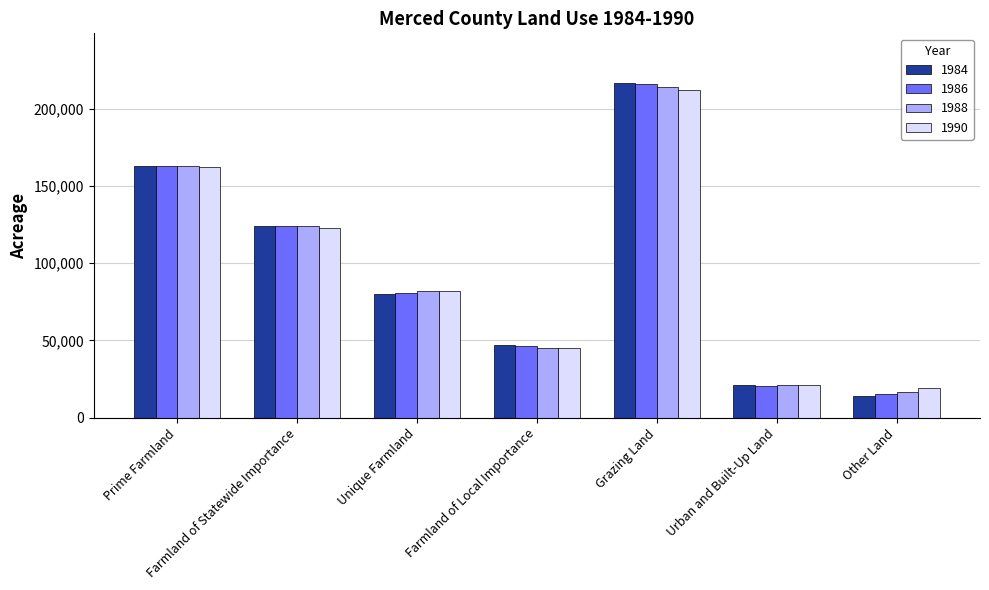

How many bars are there in total?

28